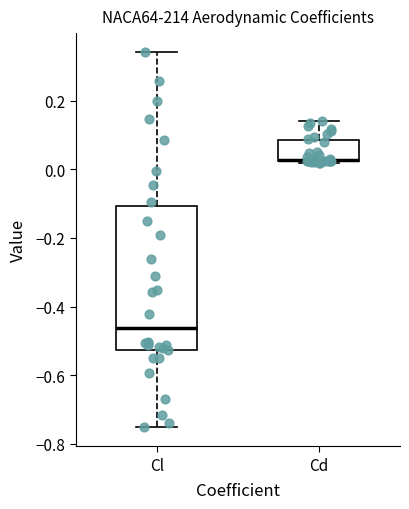

Where is the lower edge of the box for Cl on the y-axis? The values are not printed on the chart, so give them approximately, as read against the axis.

-0.52